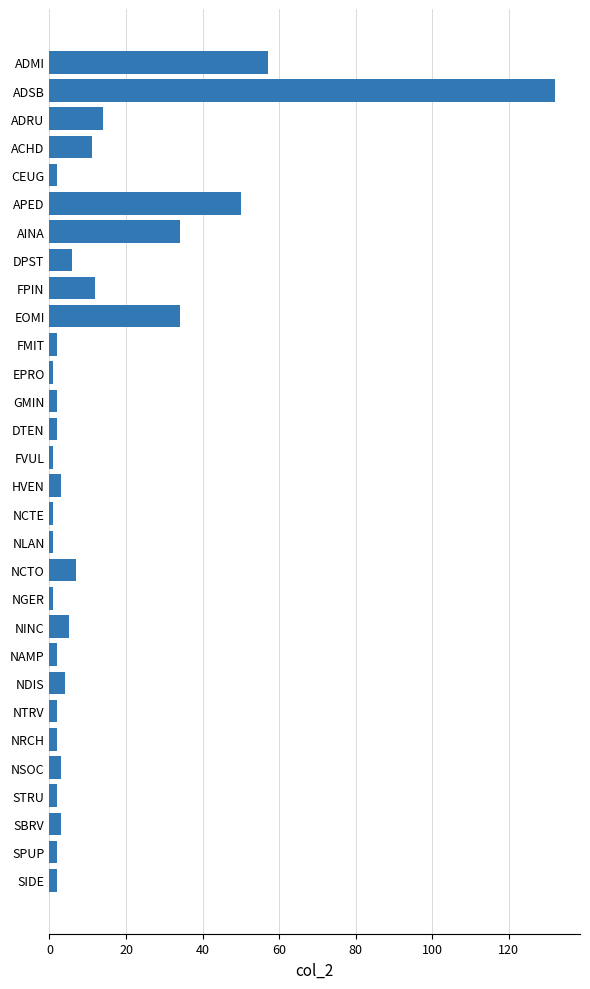

Which label corresponds to the largest value in the chart?

ADSB